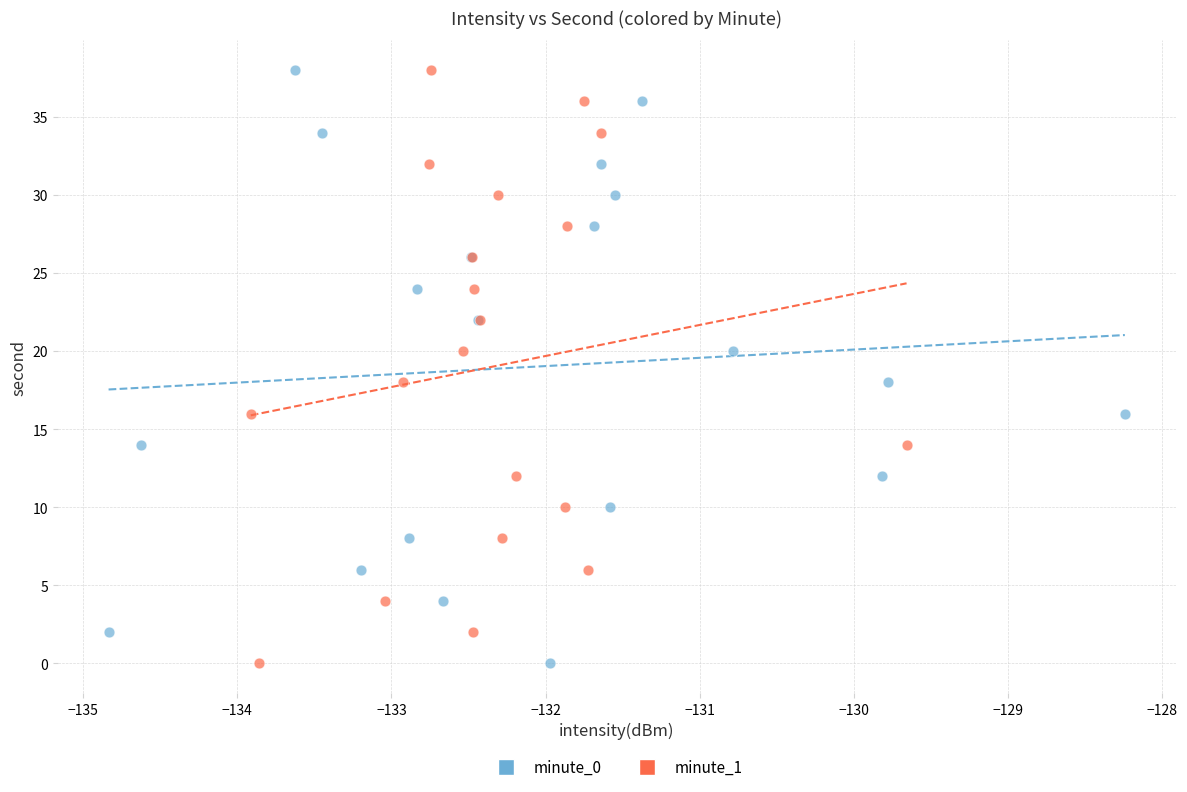

What are all the series names shown in the legend?

minute_0, minute_1